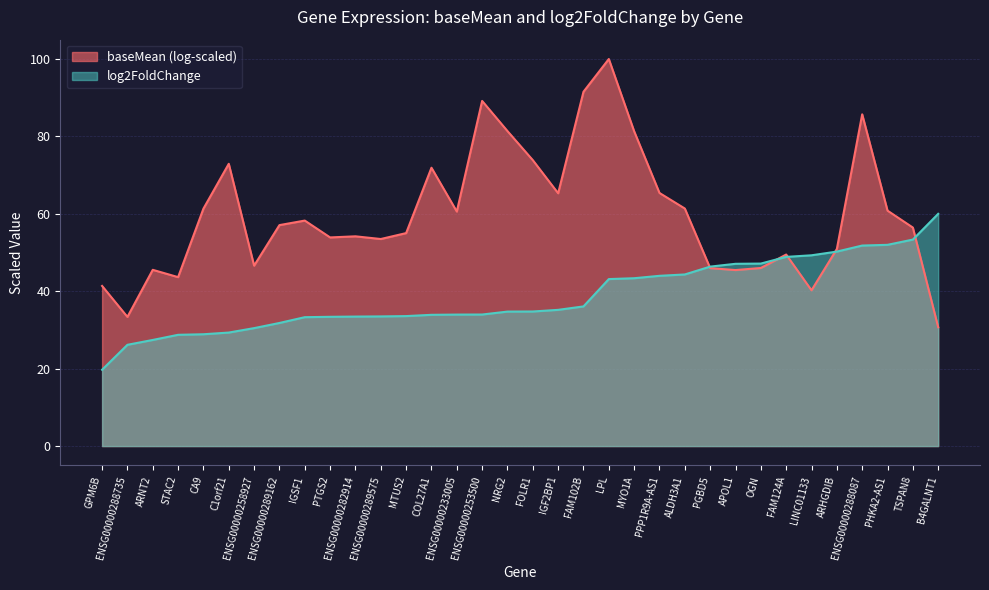

Does the chart display data point markers on the line(s)?

No